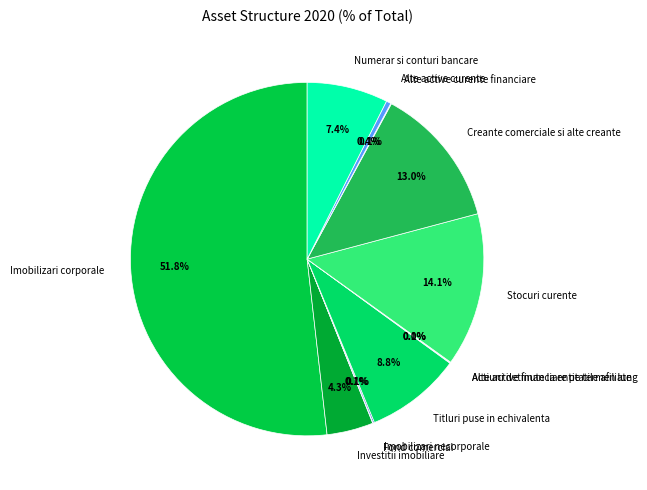

What portion of the pie excludes Stocuri curente?

85.9%